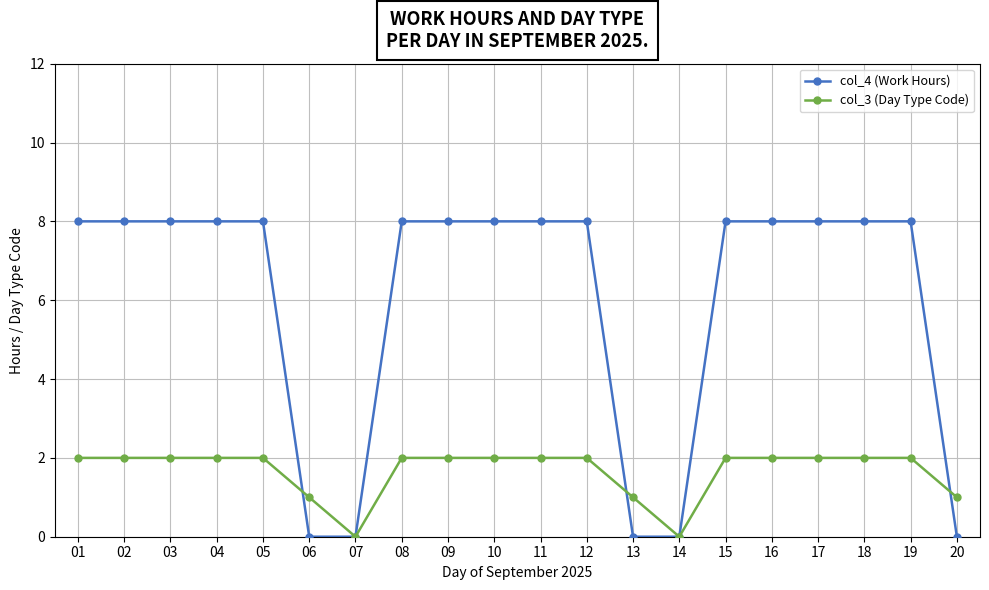

Read the col_4 (Work Hours) value at 12.

8